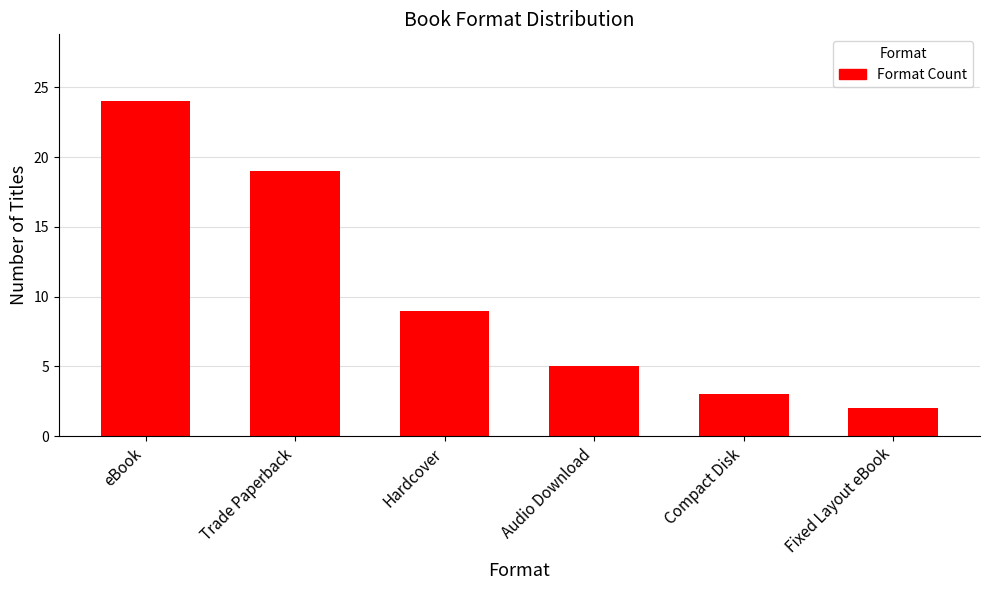

Between eBook and Hardcover, which is larger?

eBook